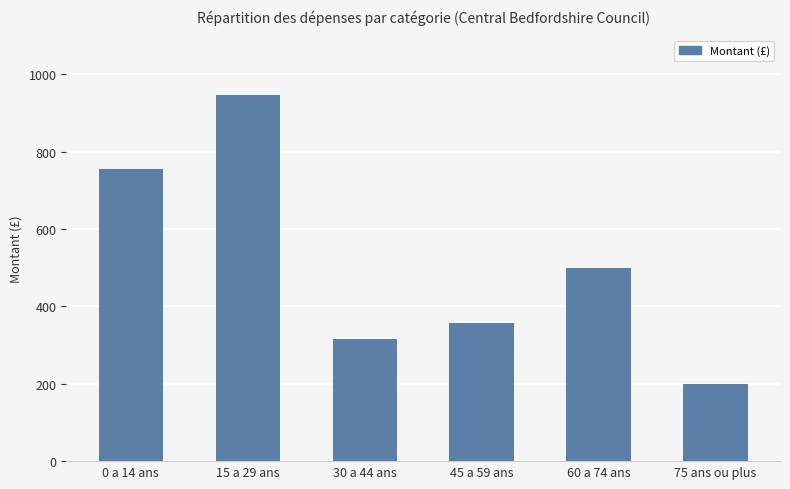

Are the bars grouped side by side (vs. stacked)?

No